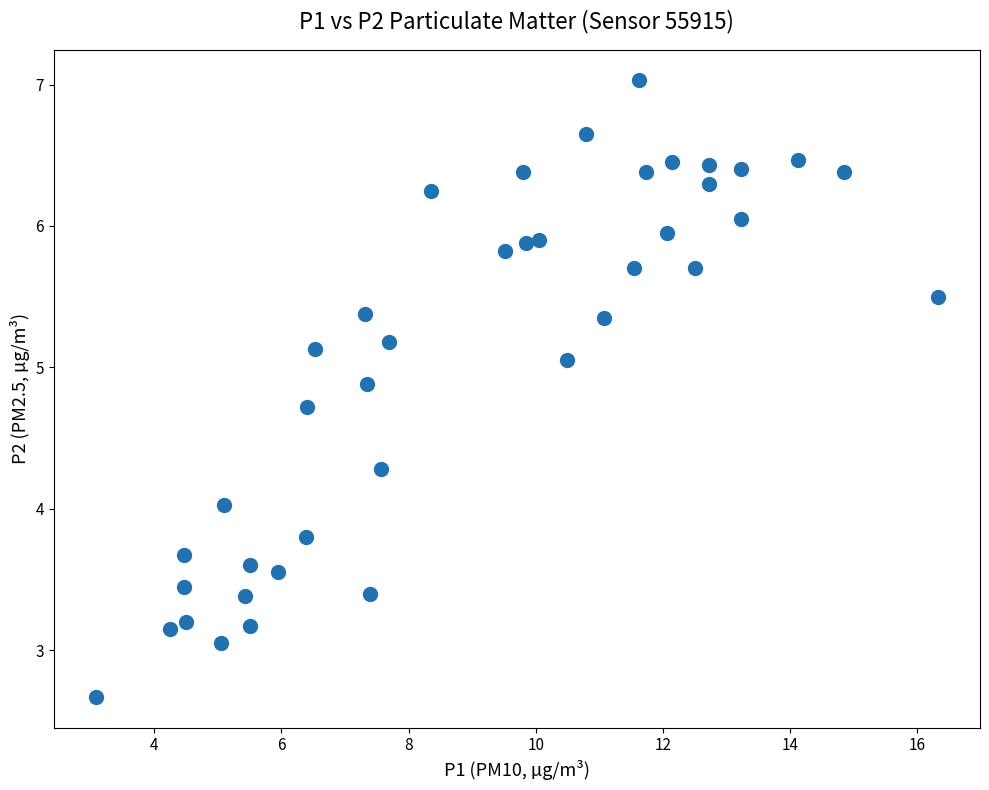

What is the range of X values (max minus min)?

13.2